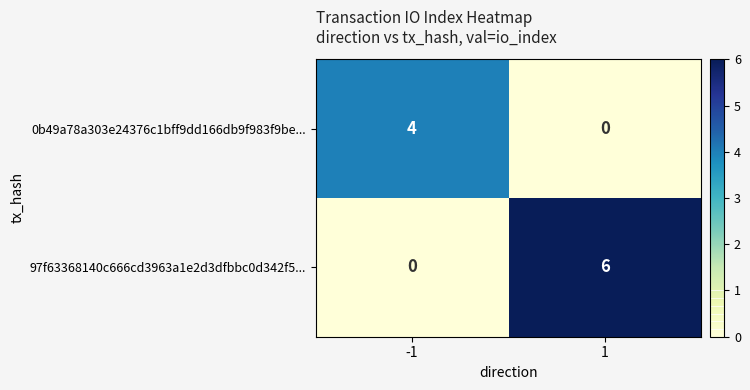

Reading left to right, list all the values displayed in this chart.

0b49a78a303e24376c1bff9dd166db9f983f9be...: 4	0
97f63368140c666cd3963a1e2d3dfbbc0d342f5...: 0	6